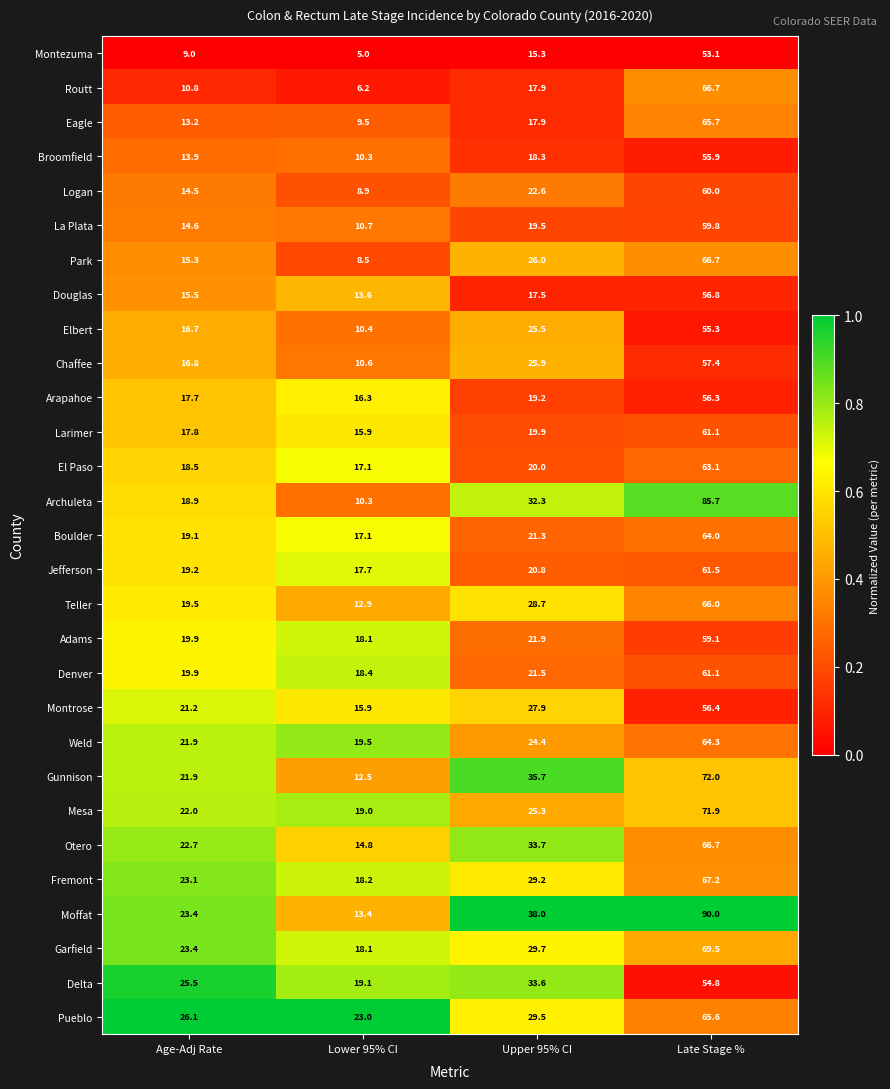

What is the difference between the maximum and minimum values in the Arapahoe series?

40.0